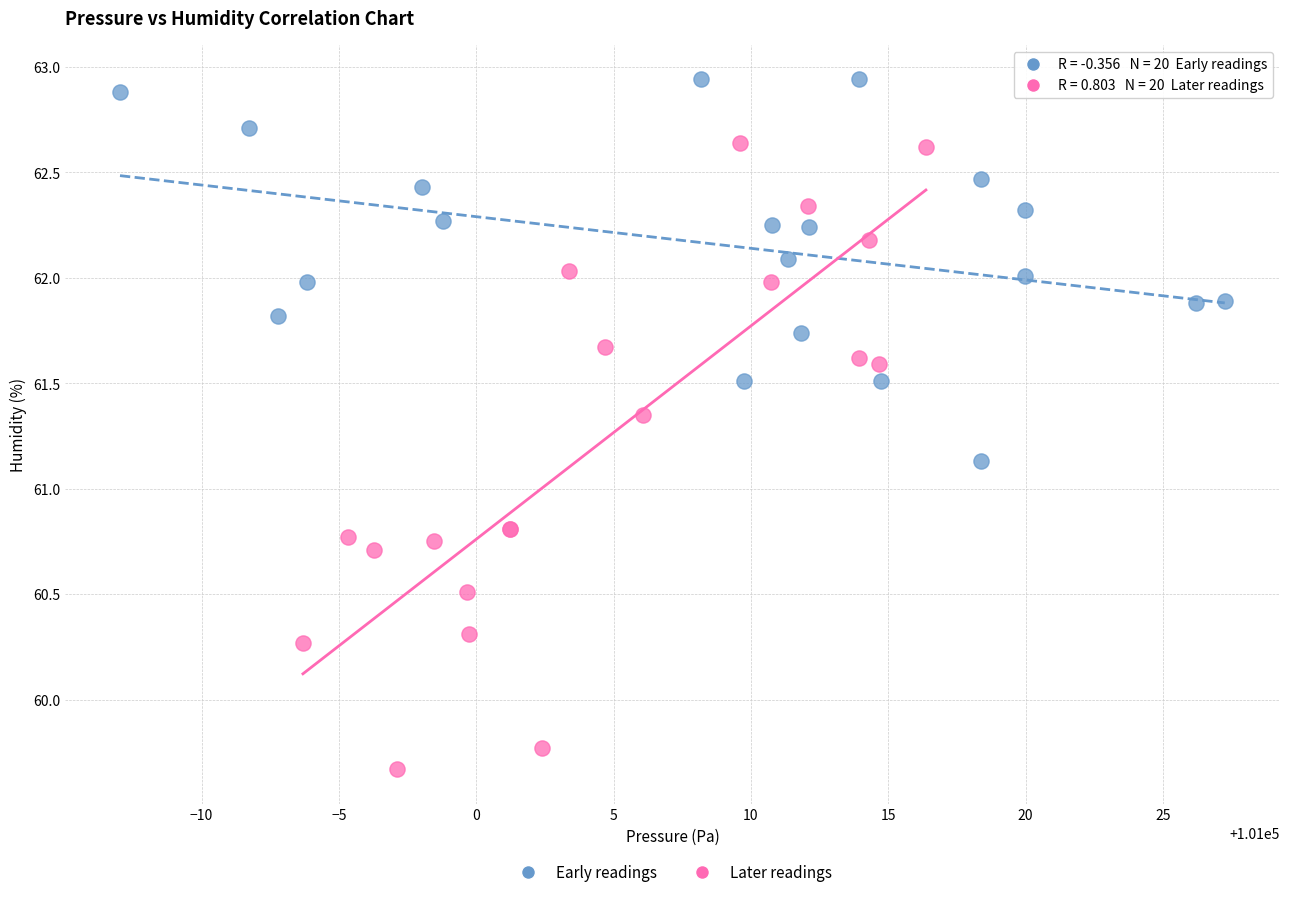

Which series reaches the minimum Y coordinate?

Later readings